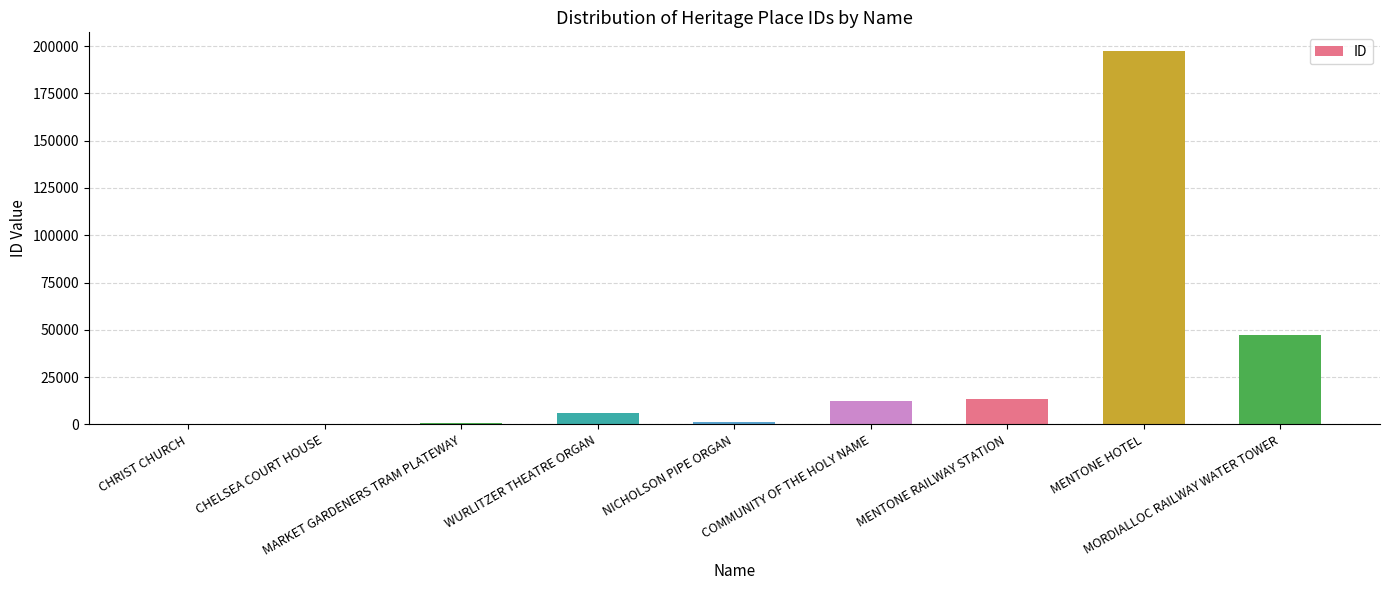

What is the sum of all values?

279074